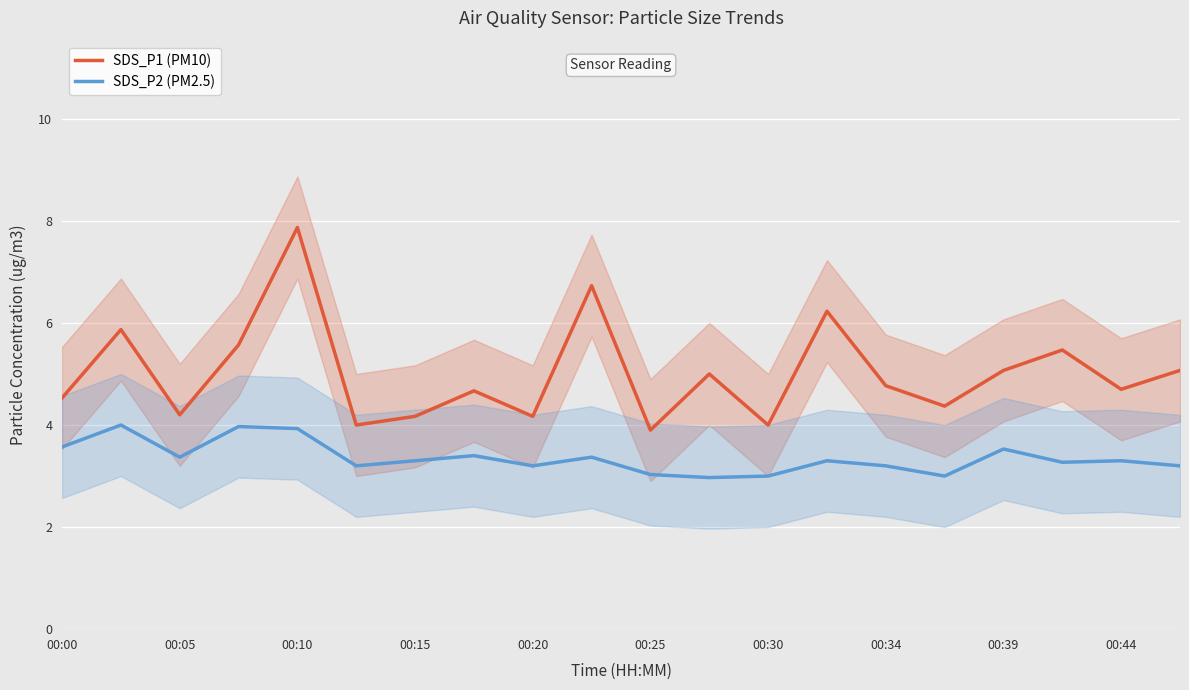

Rank the series at 11 from lowest to highest value.

SDS_P2 (PM2.5), SDS_P1 (PM10)